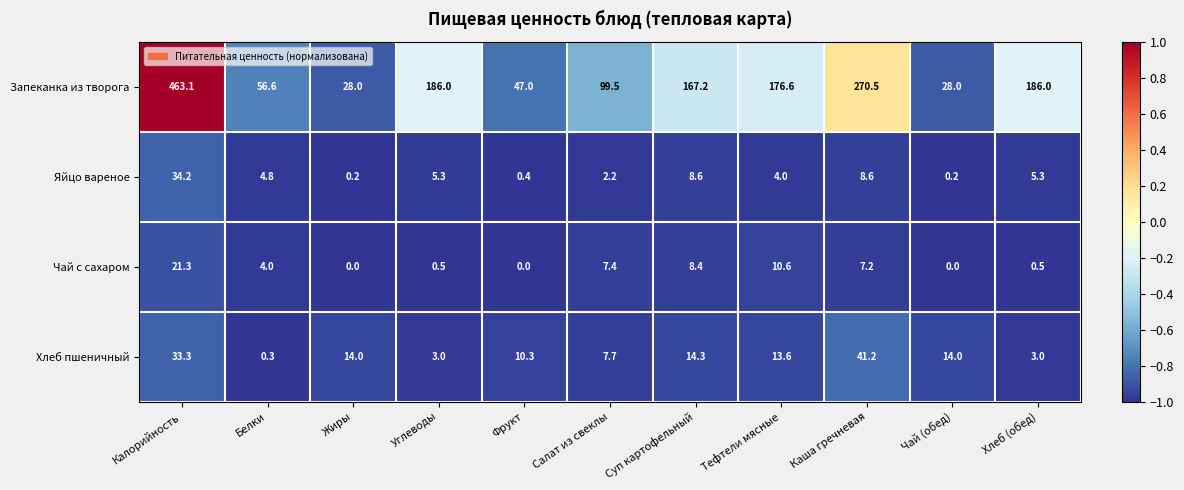

What is the total value across all series at Чай (обед)?

42.2